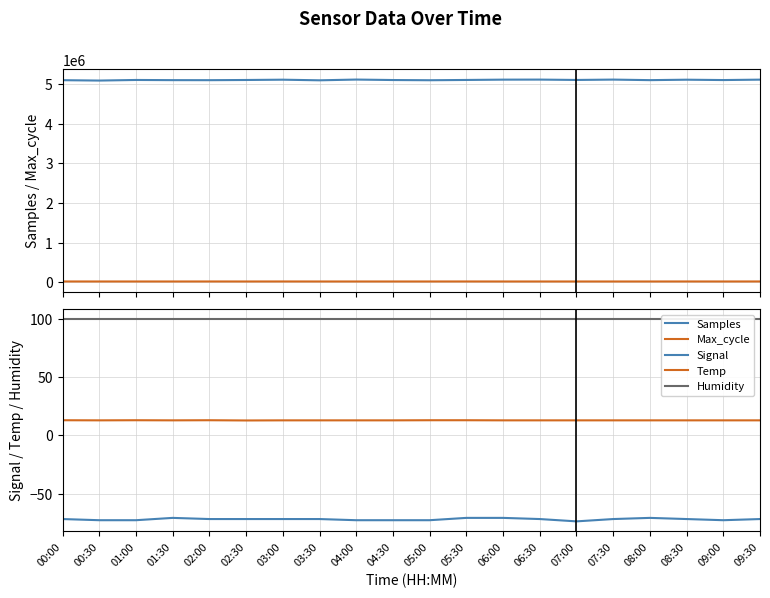

How many interior local valleys does the Temp series have?

3